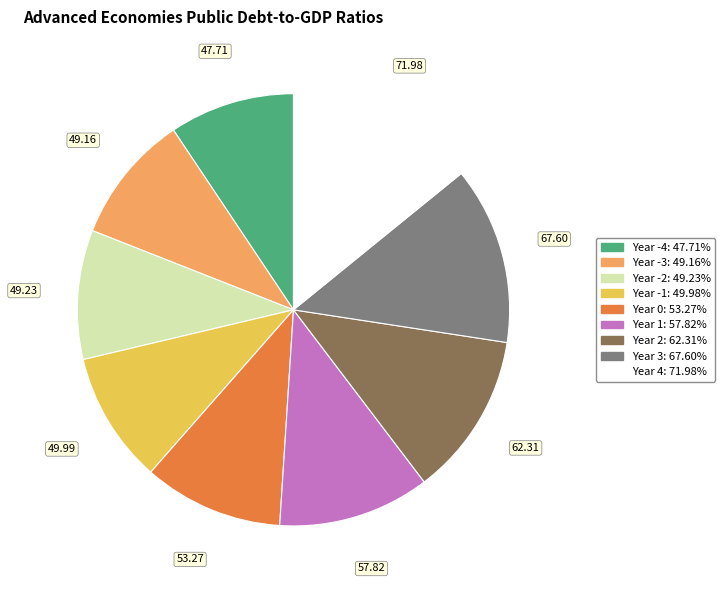

Is there a majority slice in this chart?

No